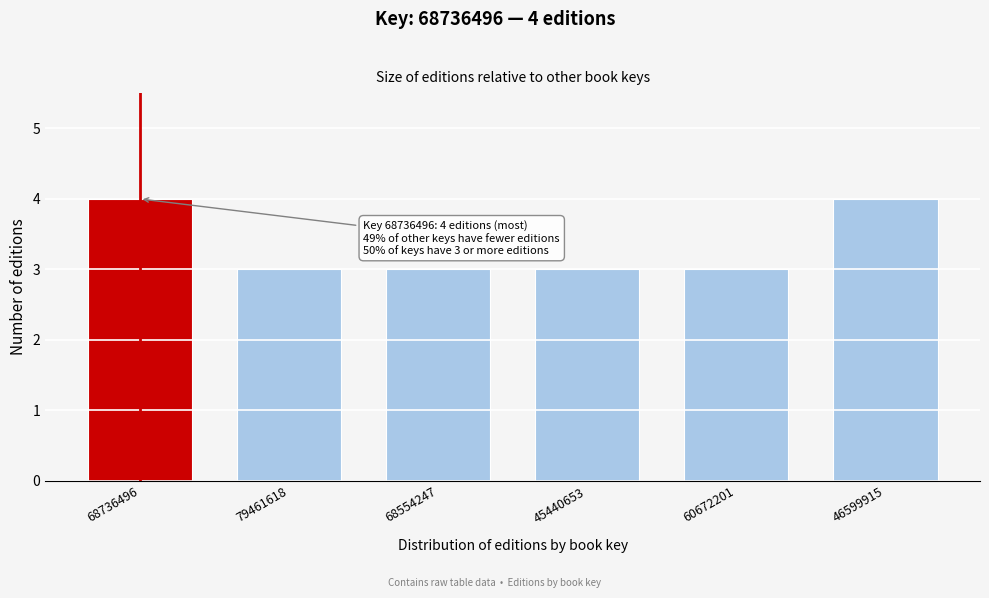

Reading left to right, list all the values displayed in this chart.

4	3	3	3	3	4